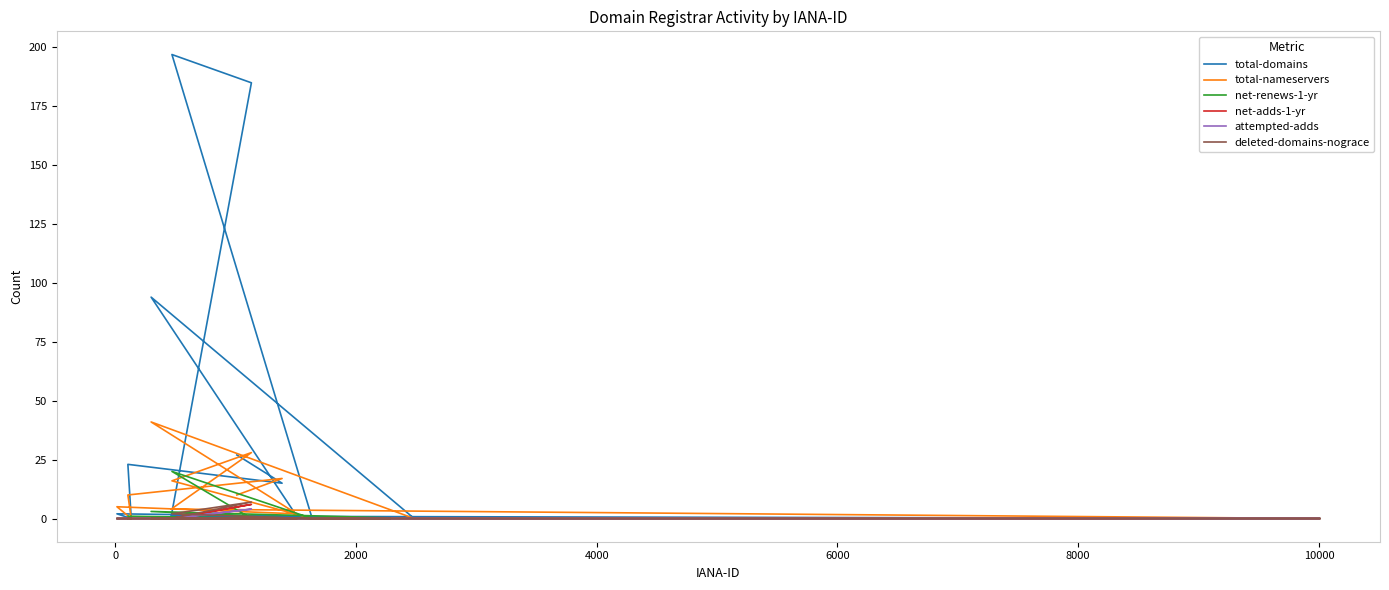

In total-domains, how many points are lower than both neighbors (excluding endpoints)?

3